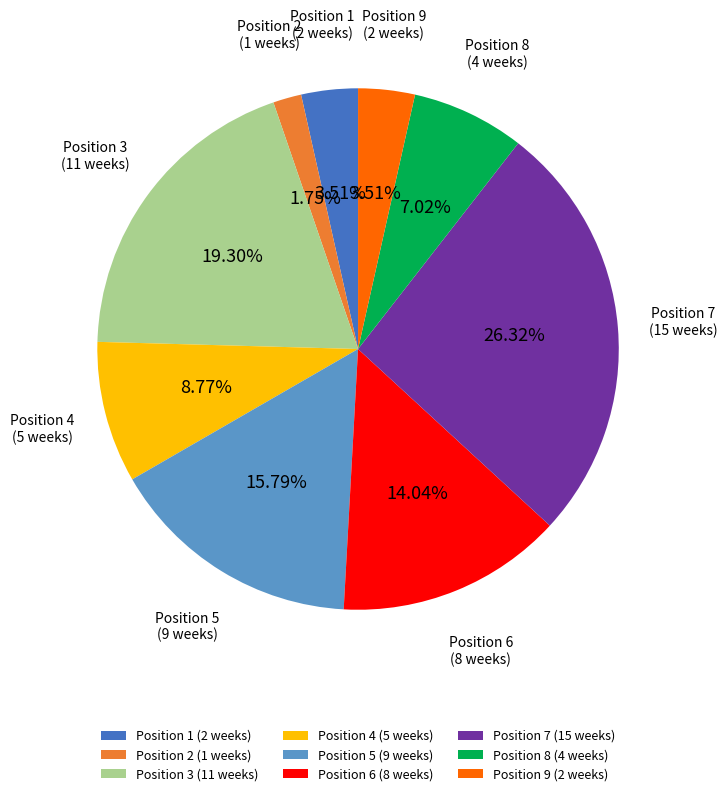

What is the ratio of the value at Position 8 to the value at Position 7?

0.3